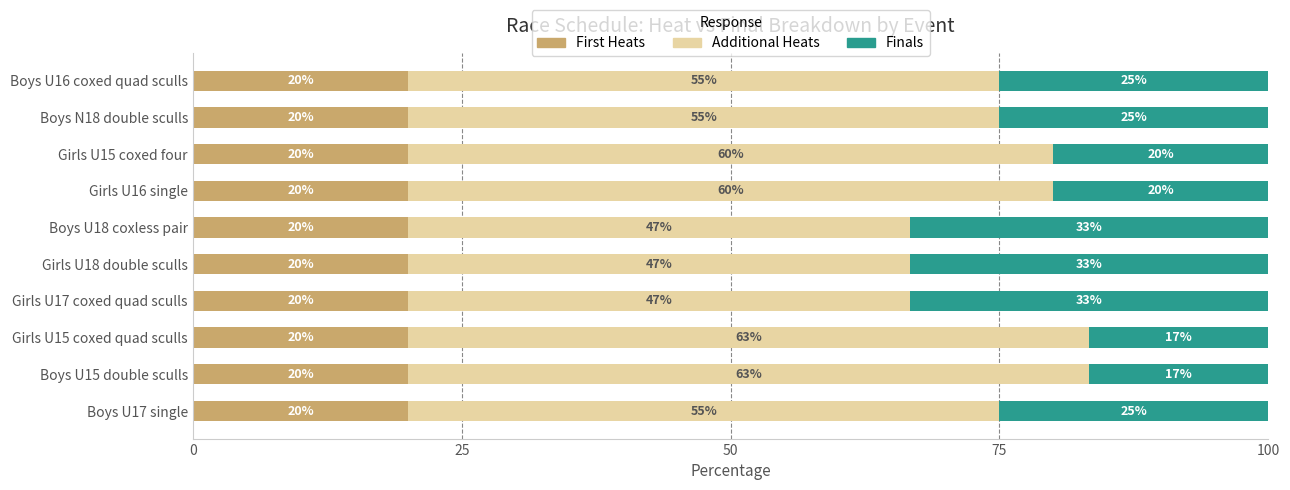

What are all the series names shown in the legend?

First Heats, Additional Heats, Finals